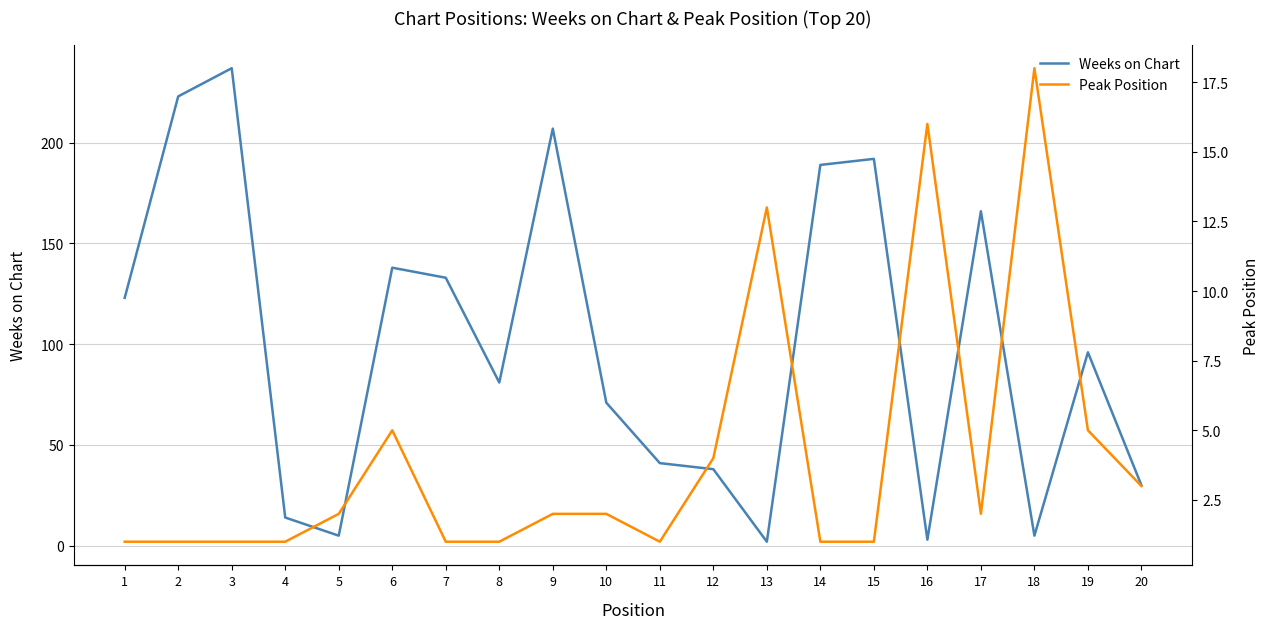

Between 11 and 19, which series saw the biggest shift?

Weeks on Chart